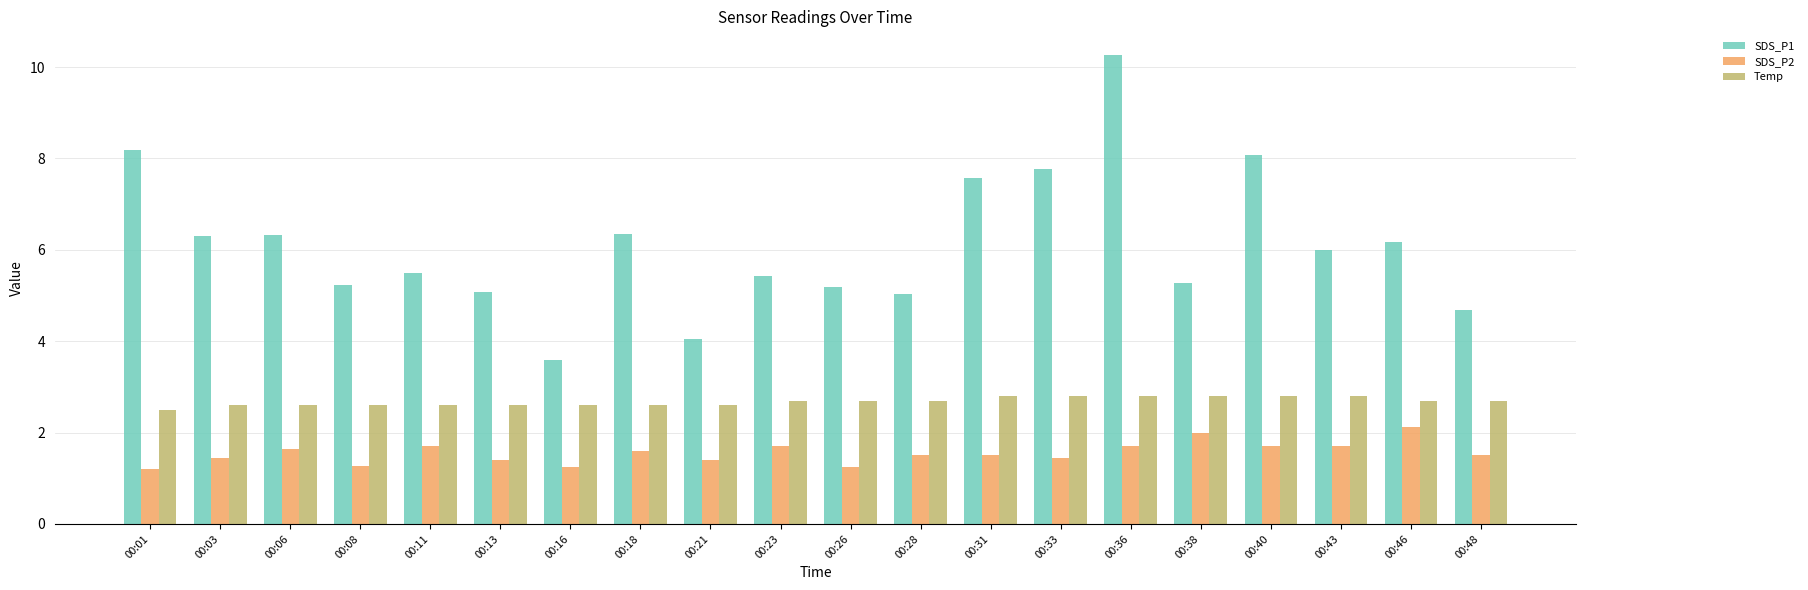

At which category is the sum across all series the highest?

00:36